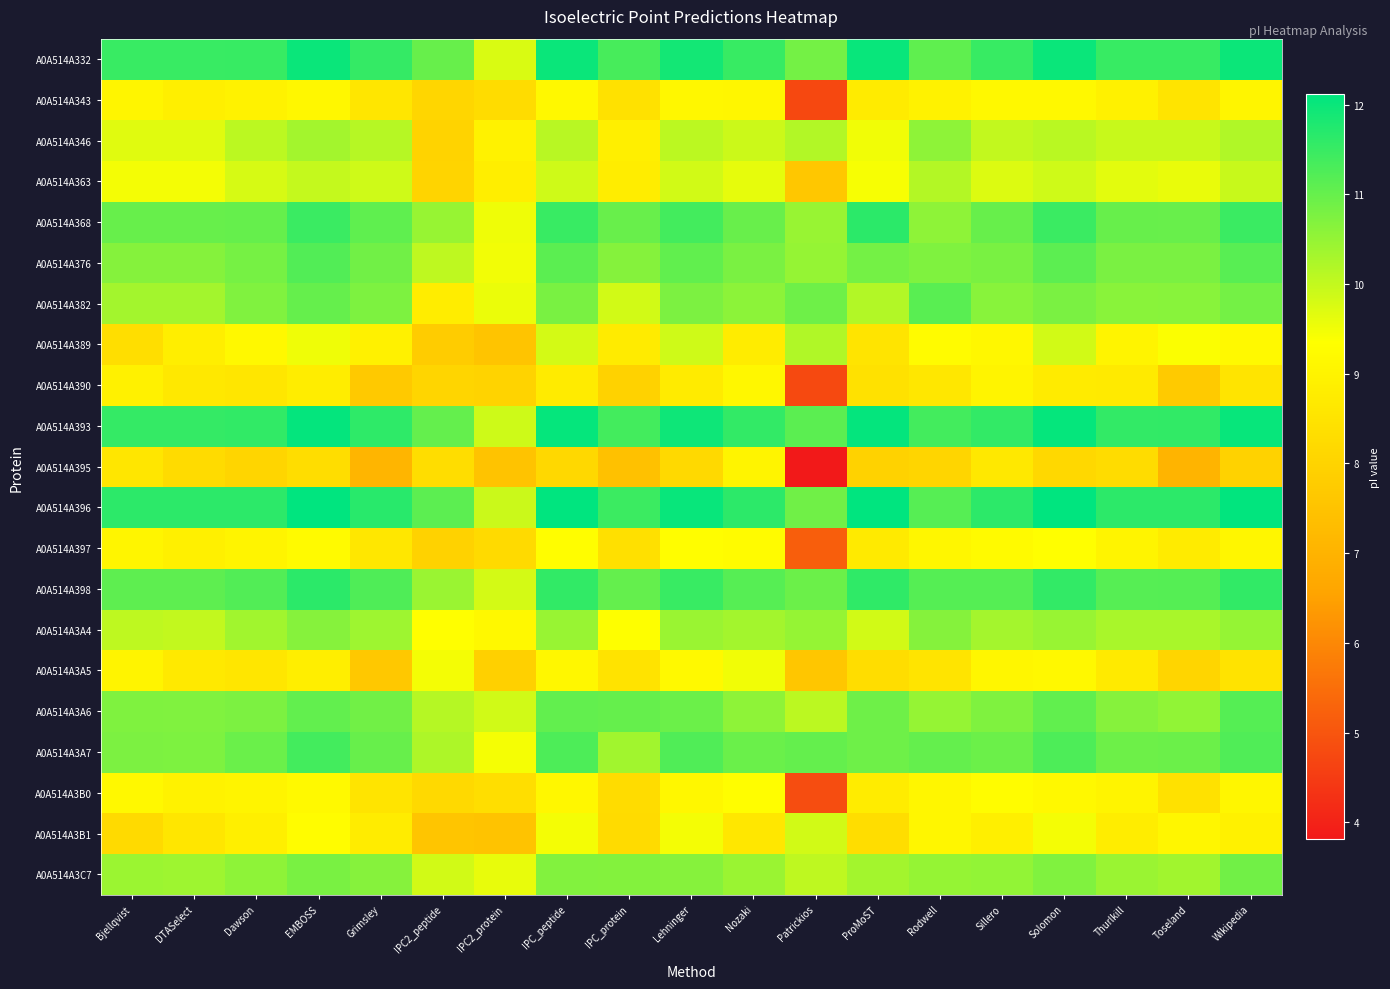

At how many categories does at least one series exceed 3?

19